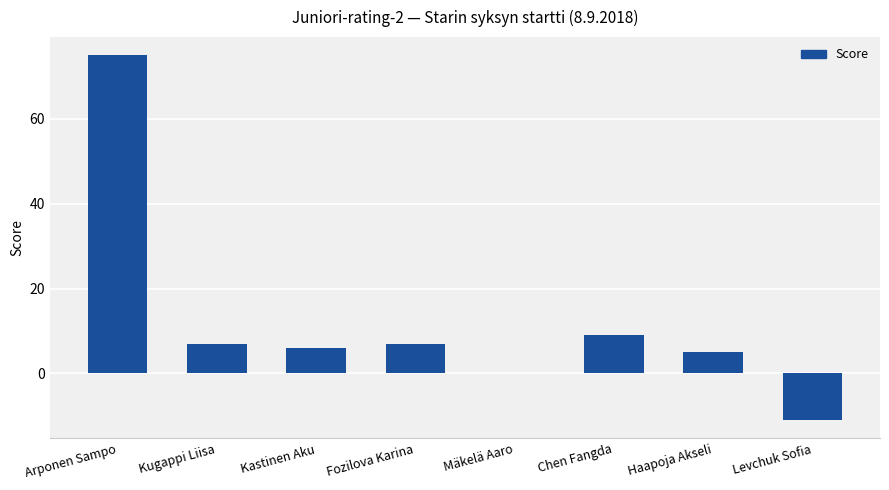

What is the average value?

12